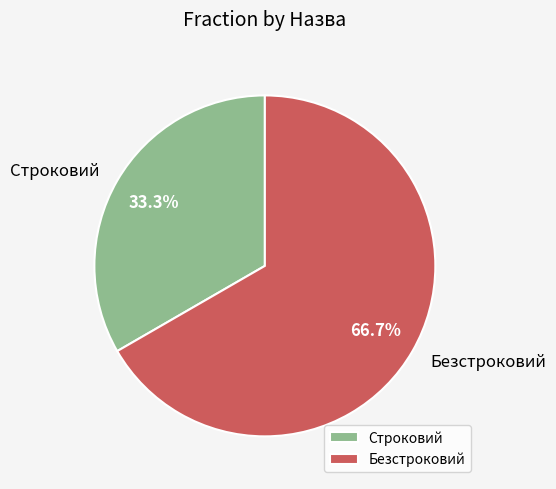

Is there any slice that represents more than half of the pie?

Yes